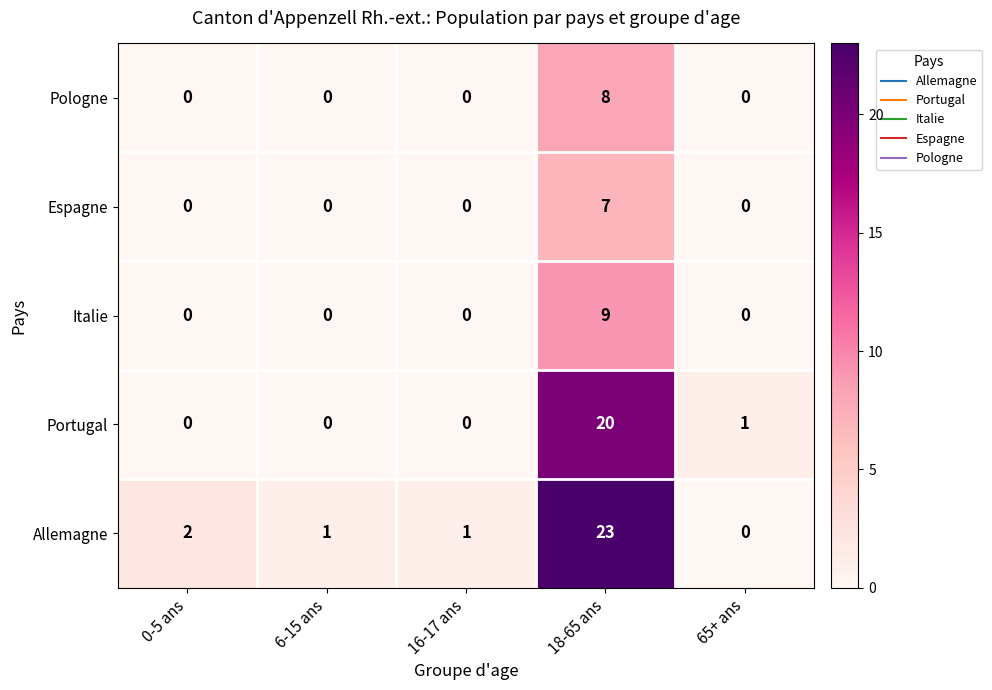

At which category is the sum across all series the highest?

18-65 ans